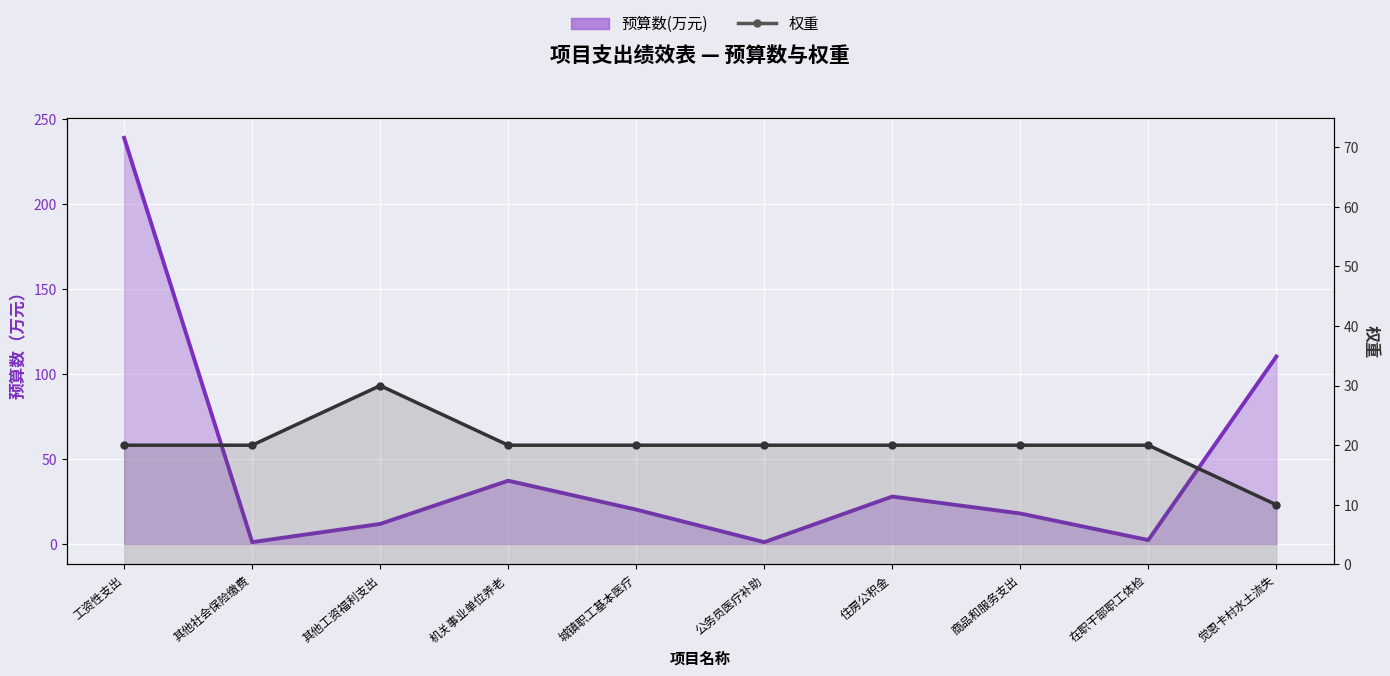

Reading left to right, list all the values displayed in this chart.

预算数(万元): 239.2	1.1	11.8	37.3	20.3	1.1	28.0	18.0	2.3	110.4
权重: 20.0	20.0	30.0	20.0	20.0	20.0	20.0	20.0	20.0	10.0